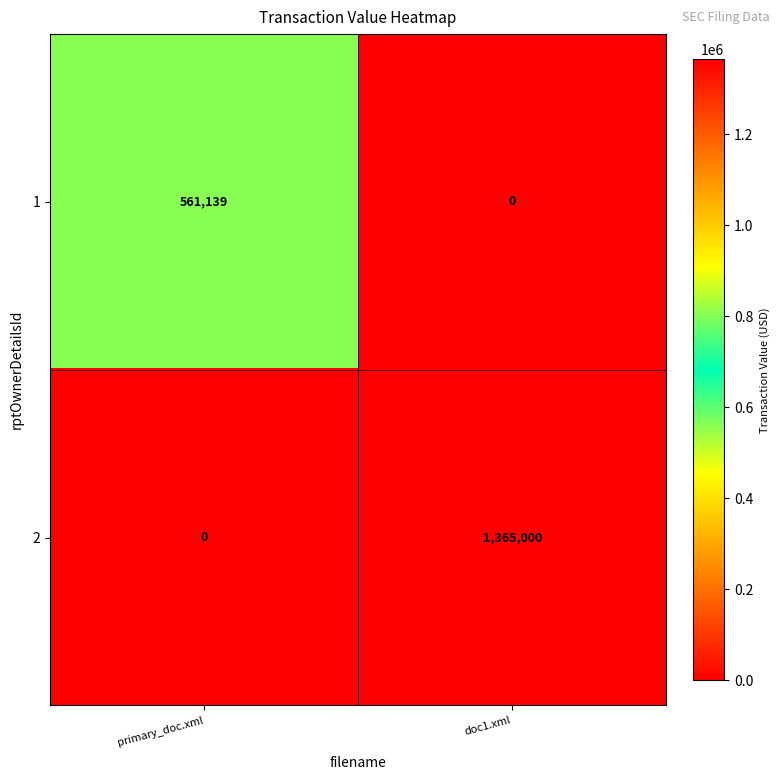

The 2 series shows 0 at primary_doc.xml. True or false?

True